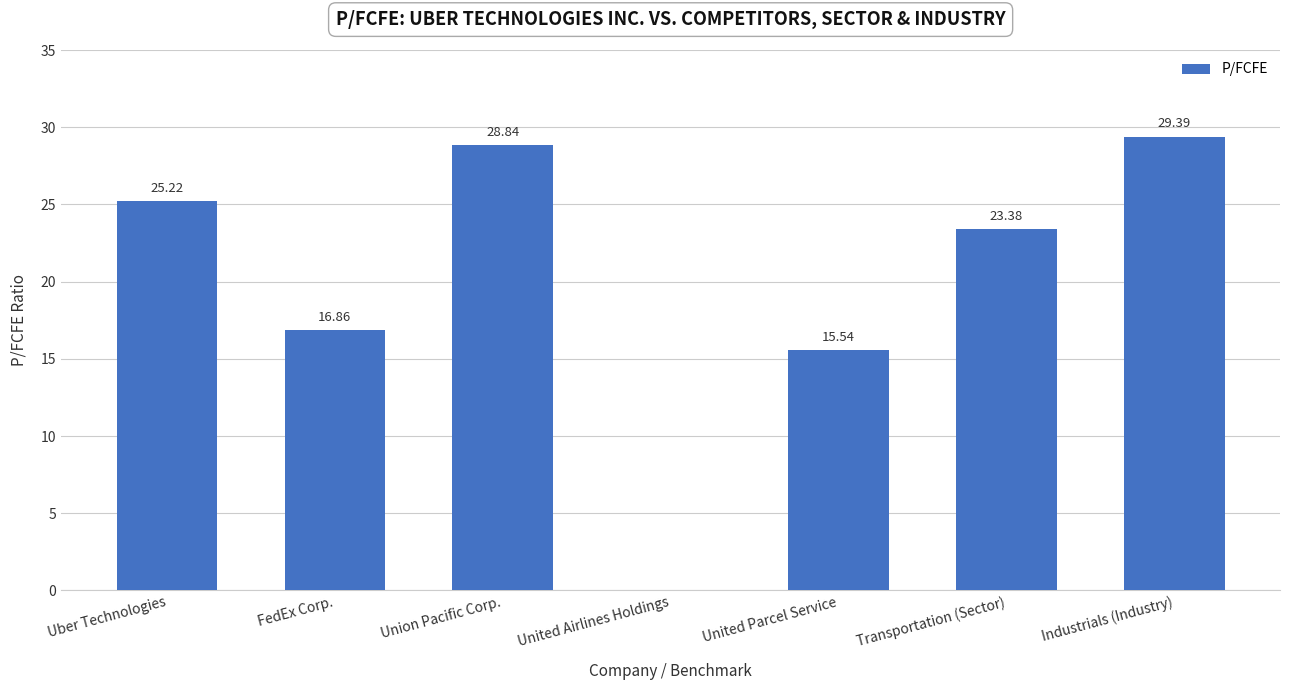

What is the change in value from Uber Technologies to Union Pacific Corp.?

+3.6